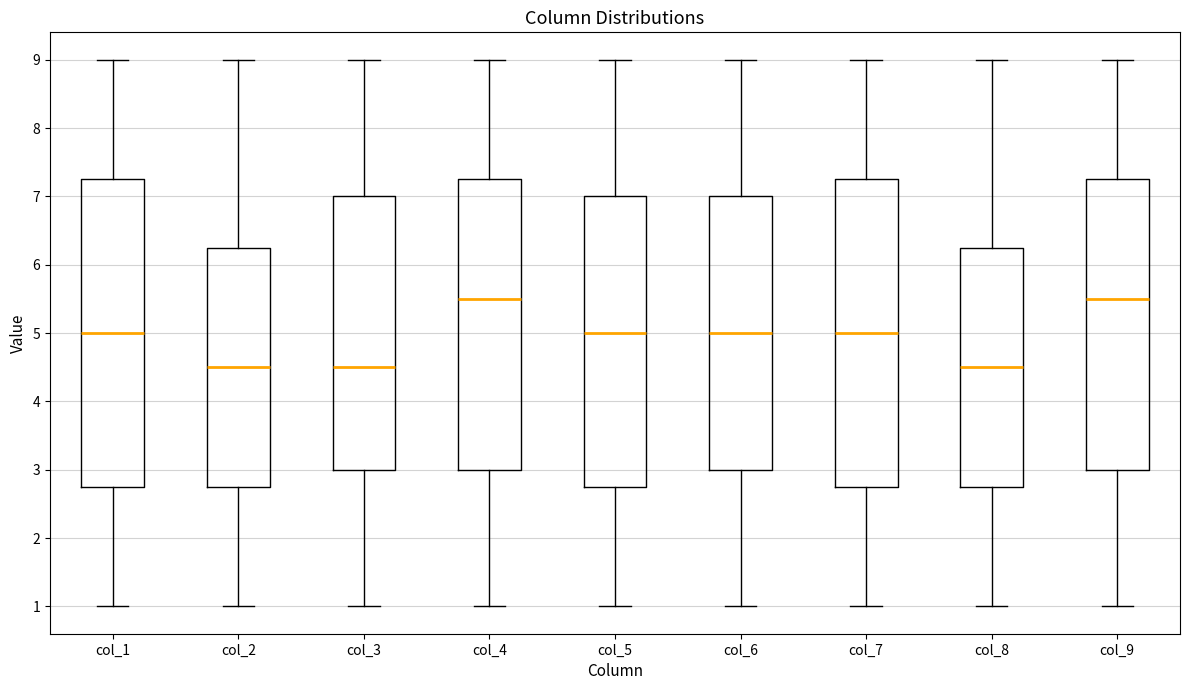

Reading left to right, read every box against the y-axis: the position of its median line, the range the box covers, and the ends of its whiskers. The values are not printed on the chart, so give them approximately, as read against the axis.

col_1: median 5.0, box 2.8 to 7.3, whiskers 1.0 to 9.0
col_2: median 4.5, box 2.8 to 6.3, whiskers 1.0 to 9.0
col_3: median 4.5, box 3.0 to 7.0, whiskers 1.0 to 9.0
col_4: median 5.5, box 3.0 to 7.3, whiskers 1.0 to 9.0
col_5: median 5.0, box 2.8 to 7.0, whiskers 1.0 to 9.0
col_6: median 5.0, box 3.0 to 7.0, whiskers 1.0 to 9.0
col_7: median 5.0, box 2.8 to 7.3, whiskers 1.0 to 9.0
col_8: median 4.5, box 2.8 to 6.3, whiskers 1.0 to 9.0
col_9: median 5.5, box 3.0 to 7.3, whiskers 1.0 to 9.0